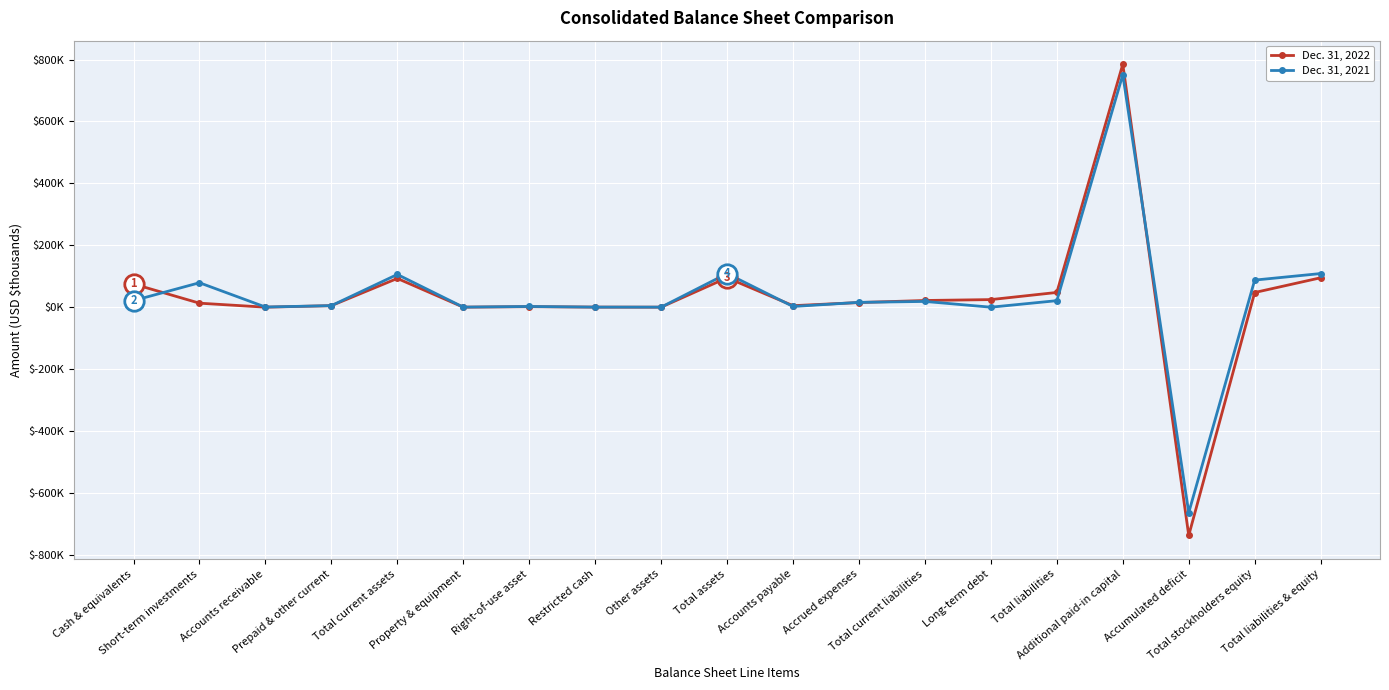

Is this an area chart (filled region under the line)?

No